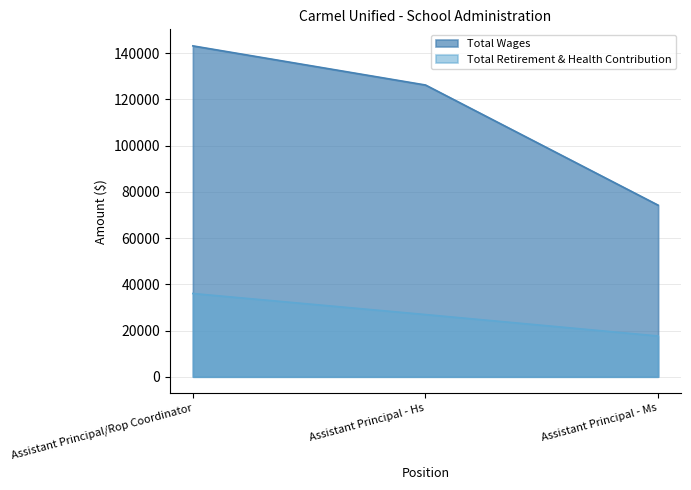

What is the difference between the highest and lowest values at Assistant Principal/Rop Coordinator?

107097